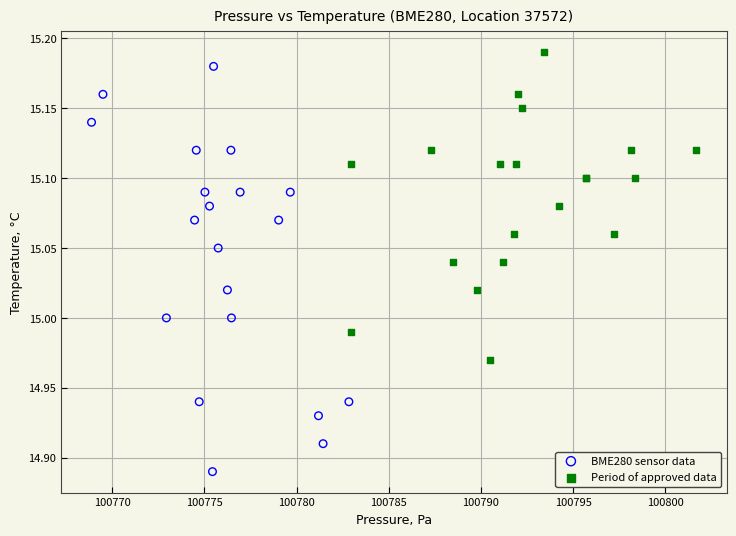

Which series contains the highest Y value?

Period of approved data